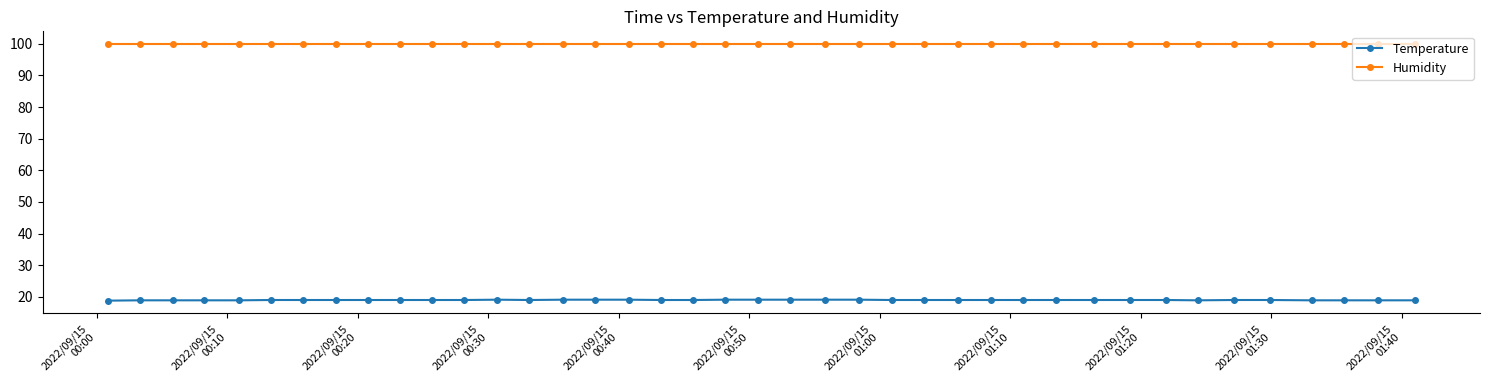

List the series in order of their overall mean, lowest first.

Temperature, Humidity